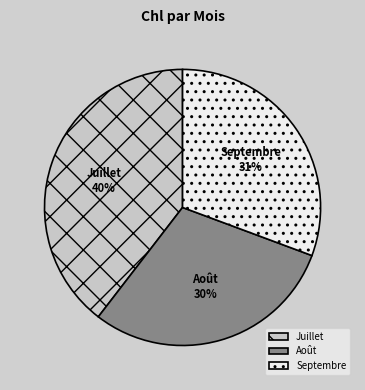

How many slices are in this pie chart?

3